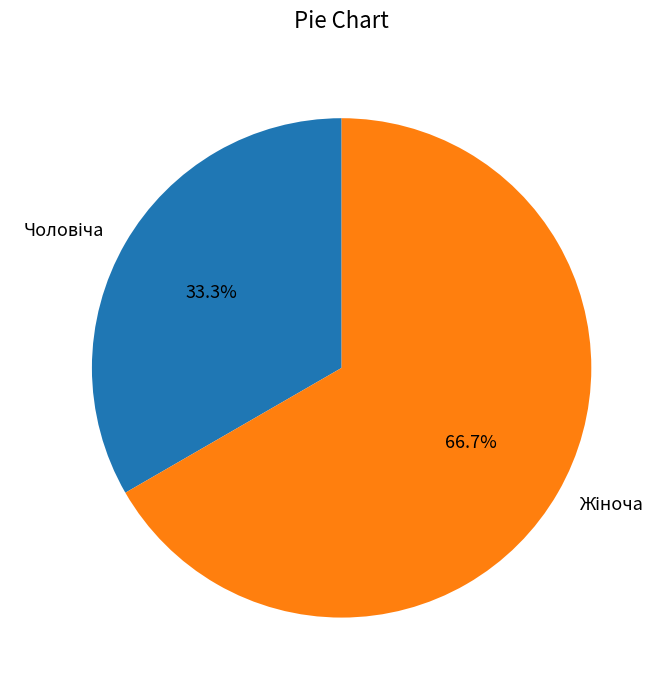

Is there any slice that represents more than half of the pie?

Yes